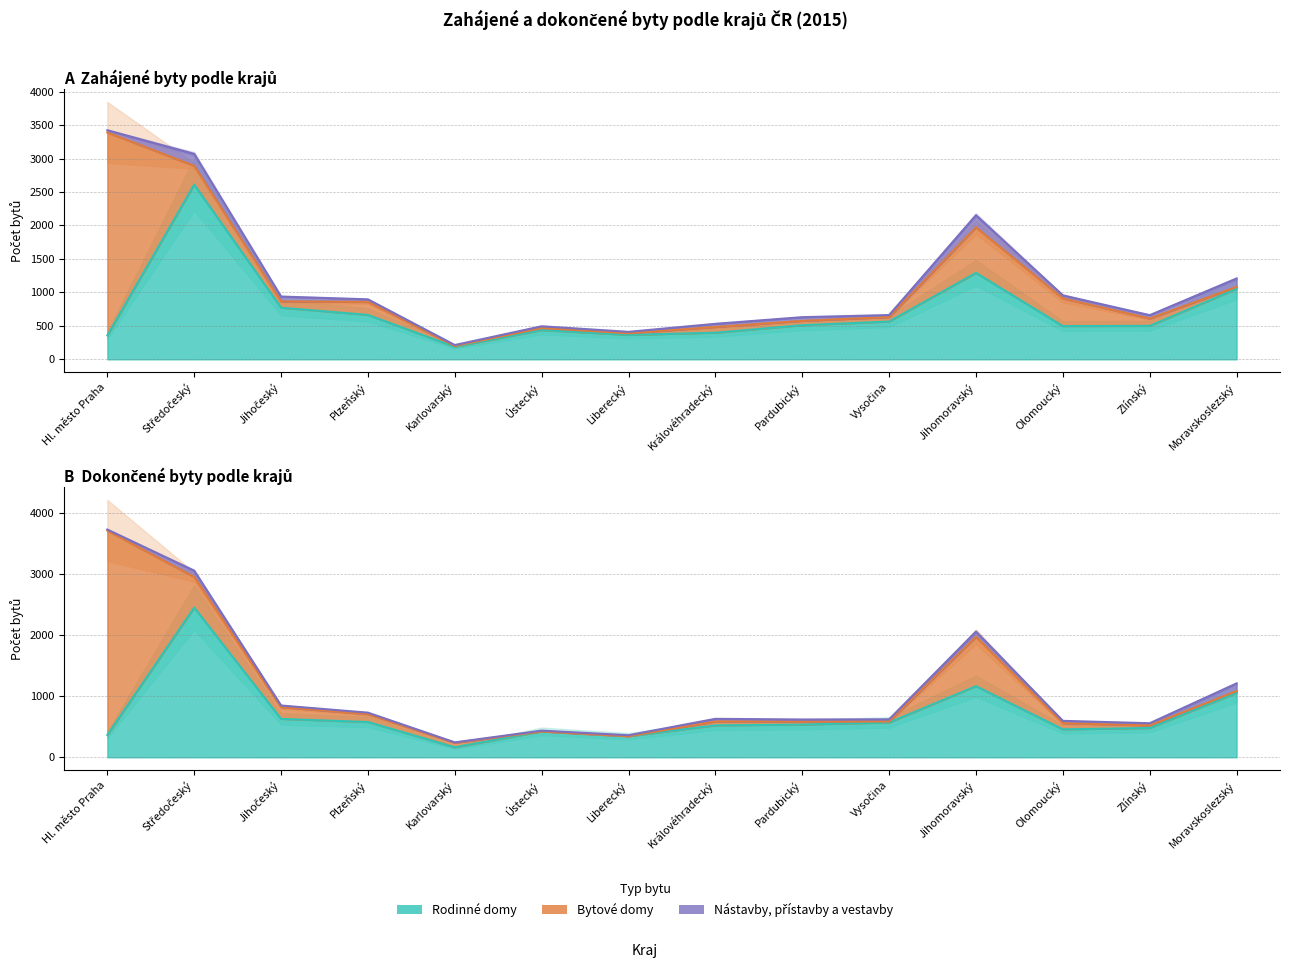

True or false: Bytové domy (Zahájené) has a value of 86 at Pardubický.

False